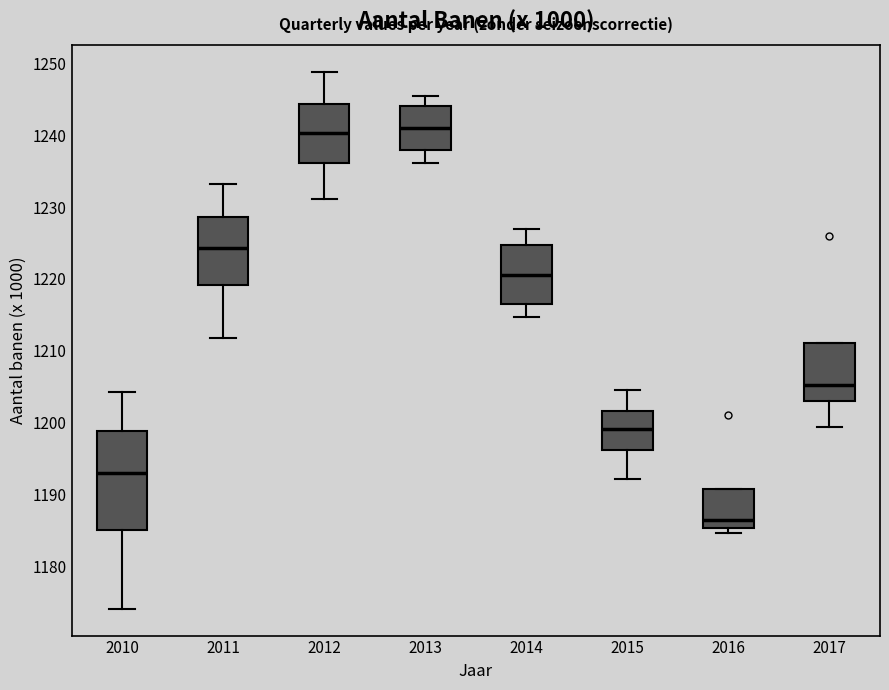

Which box is the tallest, from its lower edge to its upper edge?

2010